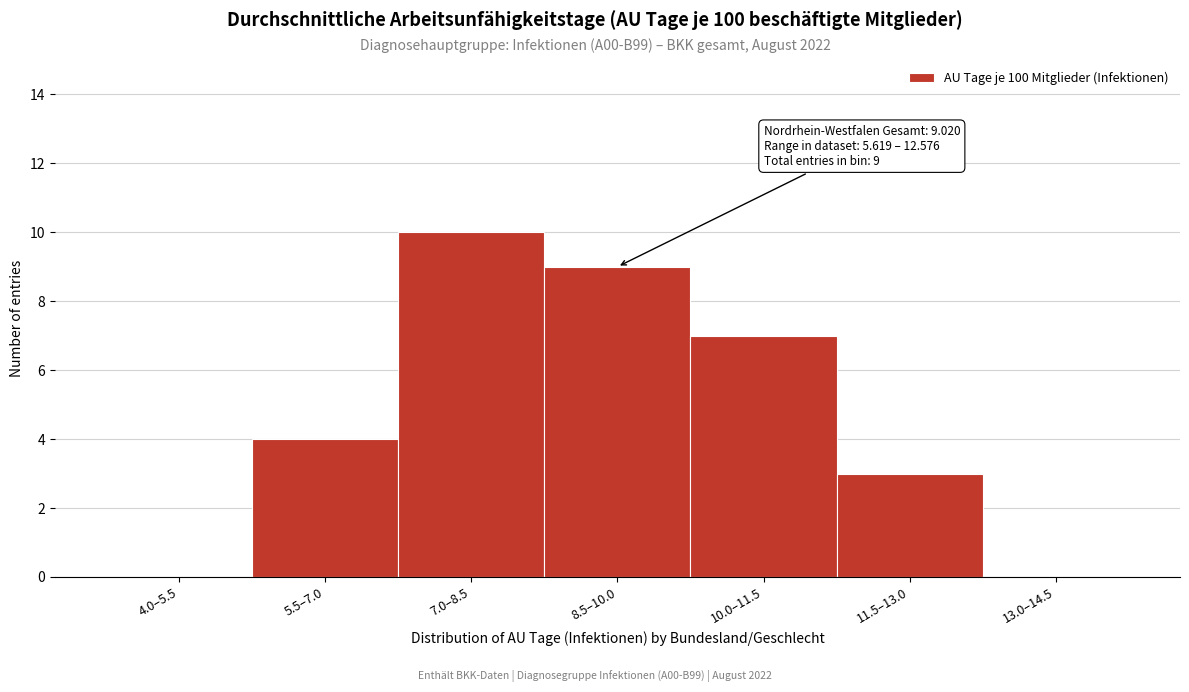

Reading left to right, transcribe all the data shown in this chart.

4.0–5.5=0	5.5–7.0=4	7.0–8.5=10	8.5–10.0=9	10.0–11.5=7	11.5–13.0=3	13.0–14.5=0